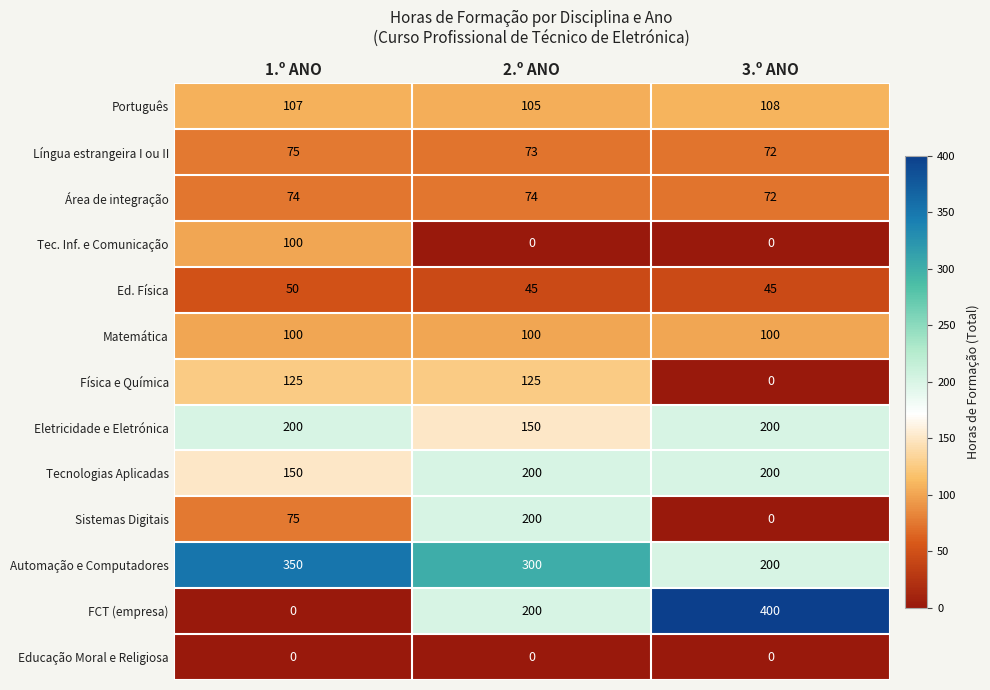

Which series has the largest total across all categories?

Automação e Computadores